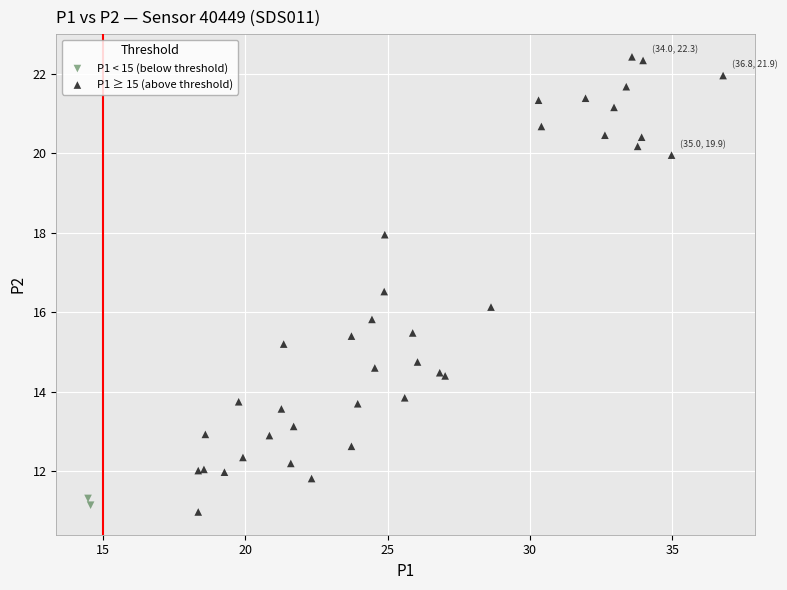

Which series contains the lowest Y value?

P1 ≥ 15 (above threshold)